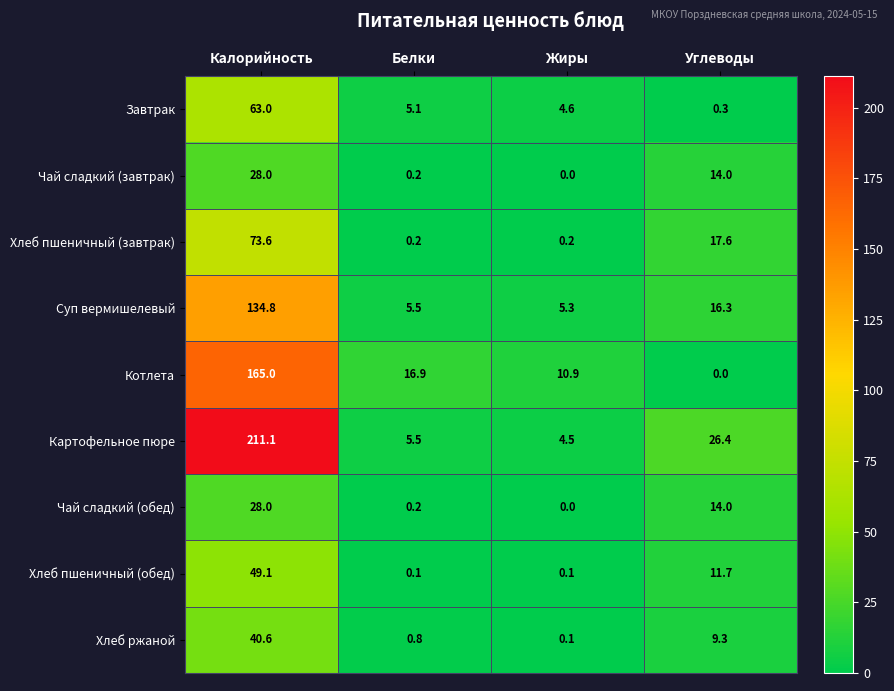

The value of Суп вермишелевый at Углеводы is 22.6. True or false?

False